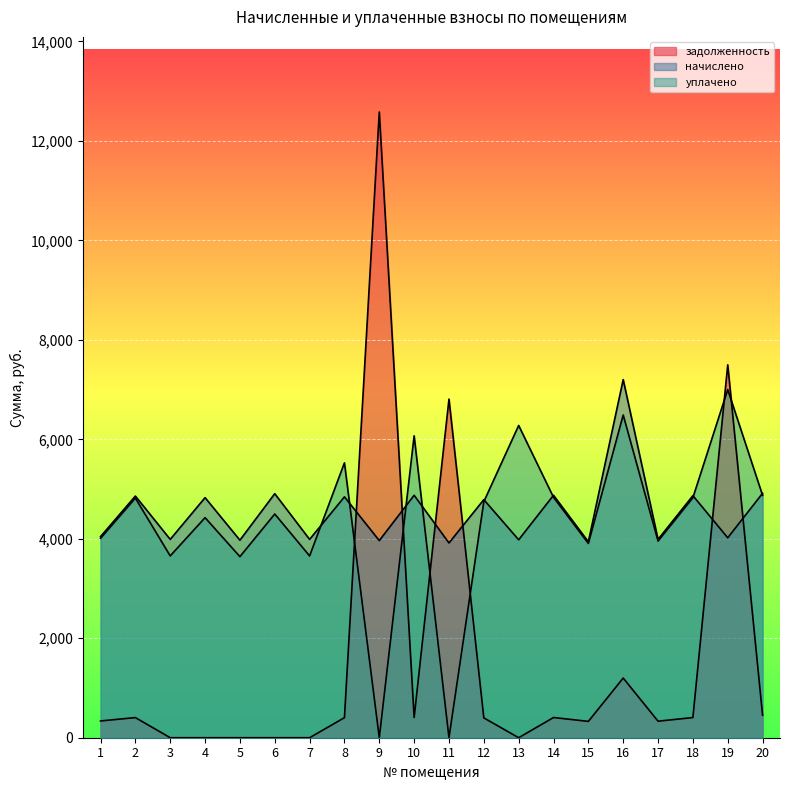

Rank the series at 2 from lowest to highest value.

задолженность, уплачено, начислено